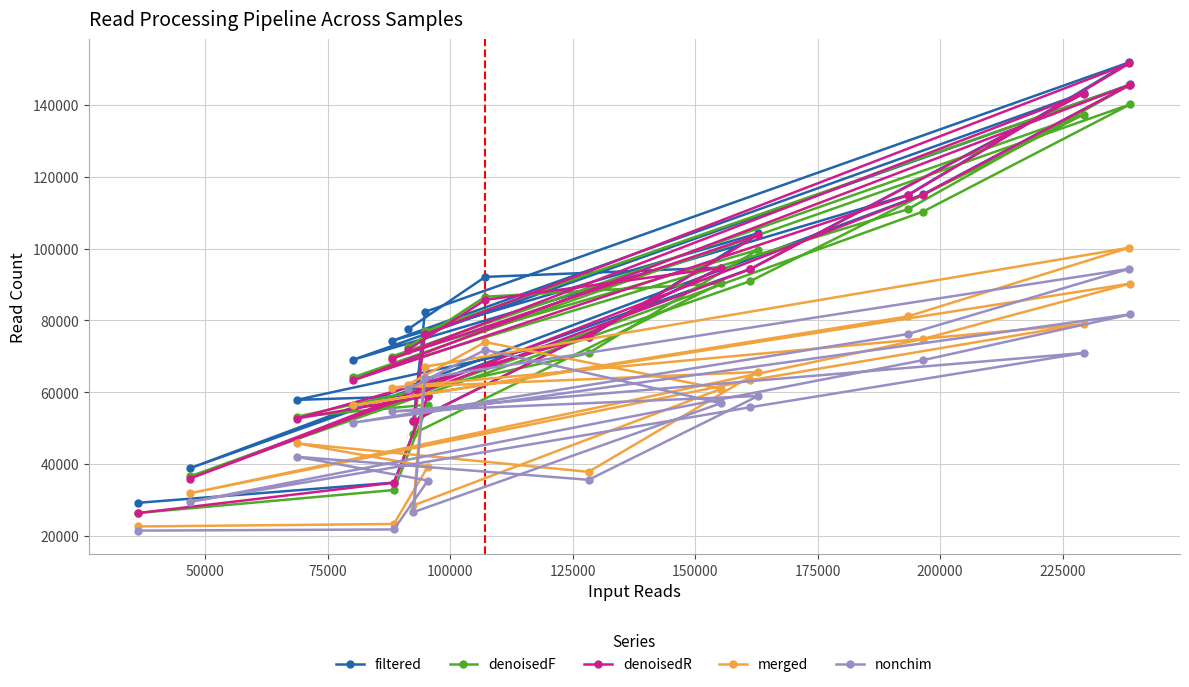

True or false: denoisedR and filtered intersect in this chart.

False